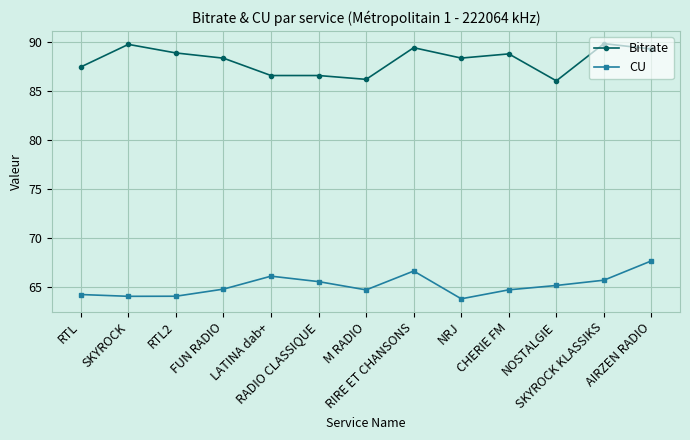

What is the spread (max minus min) of values at AIRZEN RADIO?

21.6